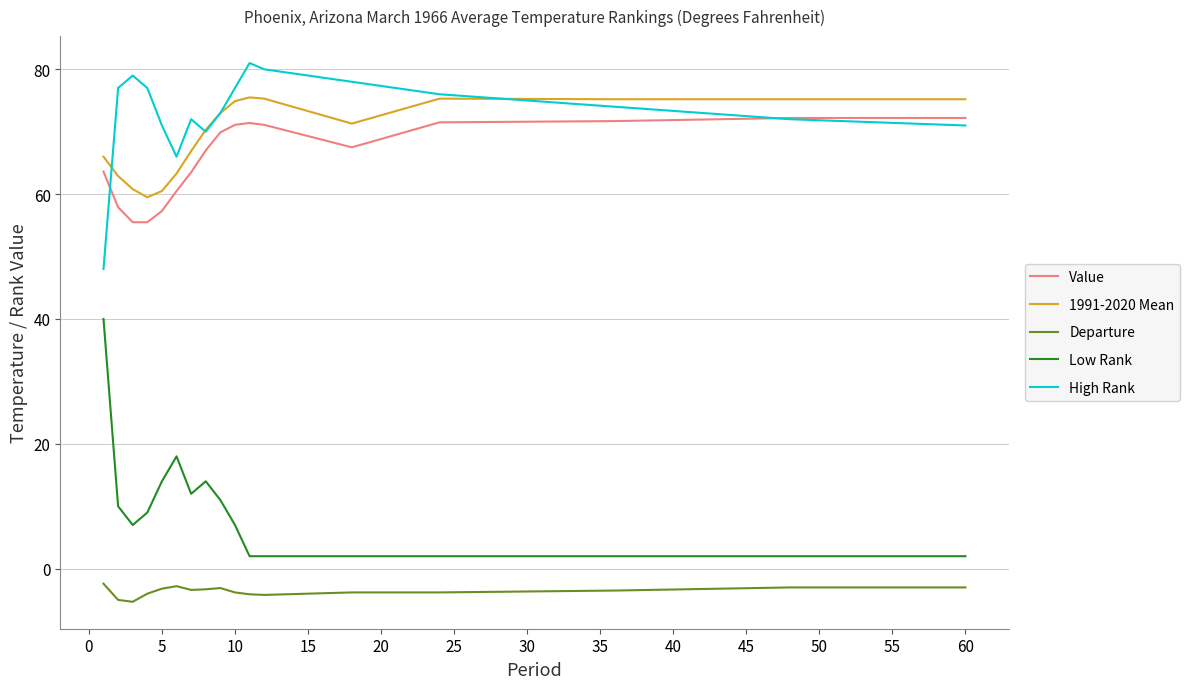

Which series has the largest range (max minus min)?

Low Rank